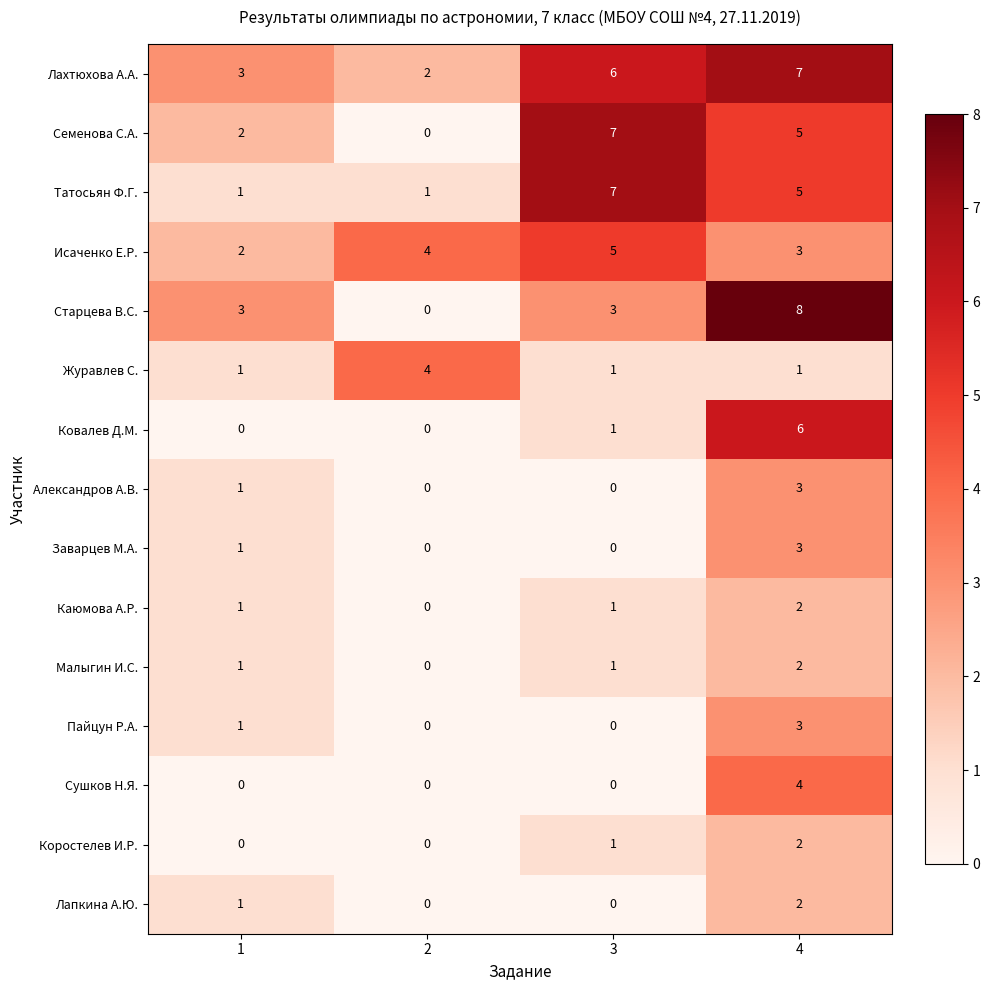

Which series has the largest total across all categories?

Лахтюхова А.А.